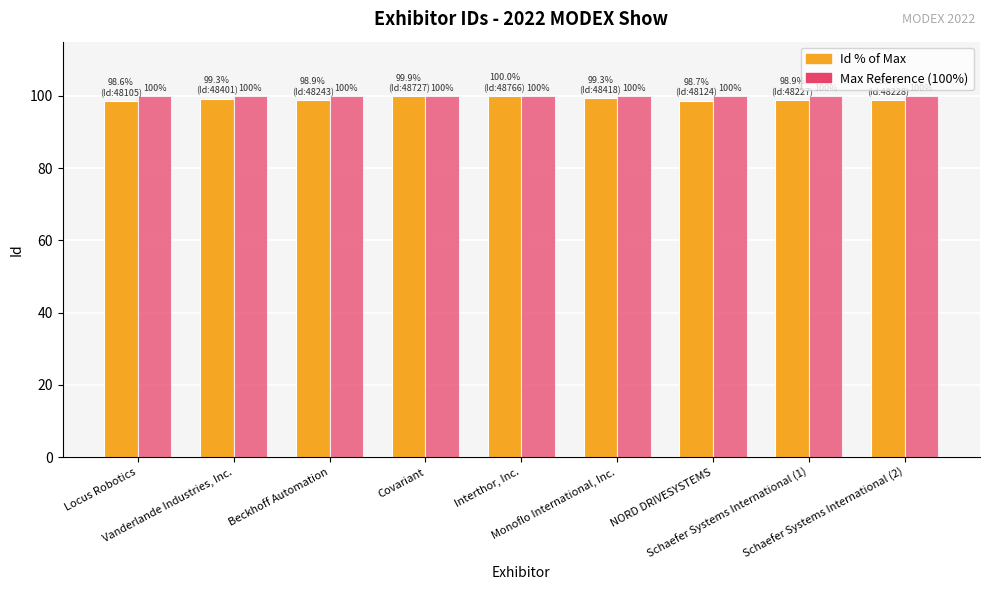

What is the difference between the highest and lowest values at Monoflo International, Inc.?

0.7